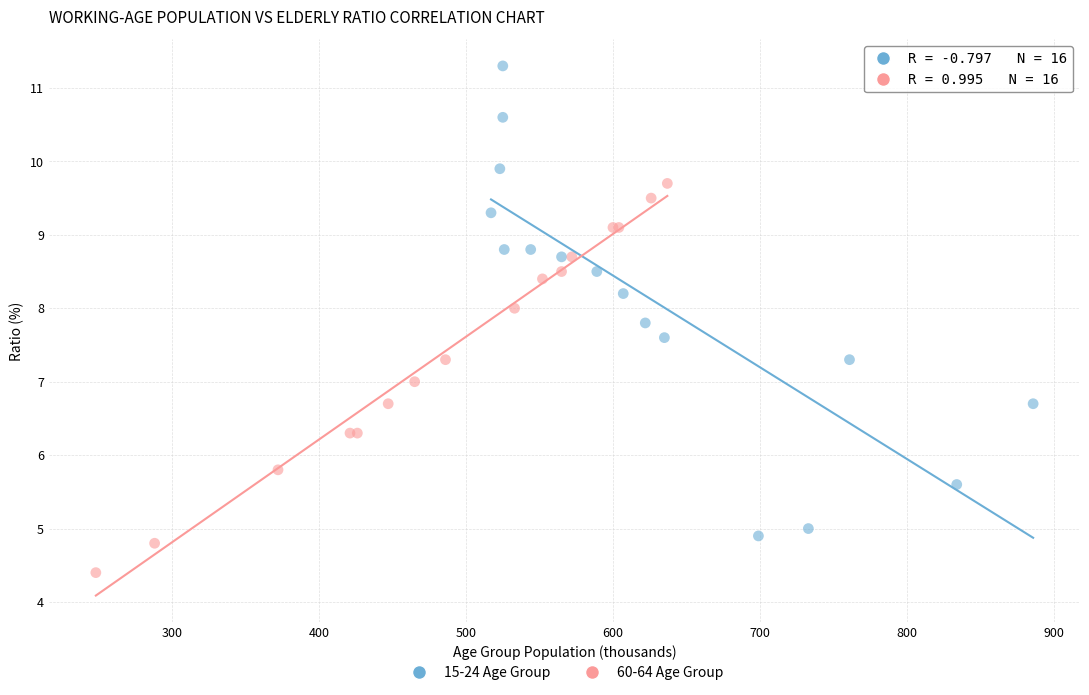

Which series reaches the maximum Y coordinate?

15-24 Age Group